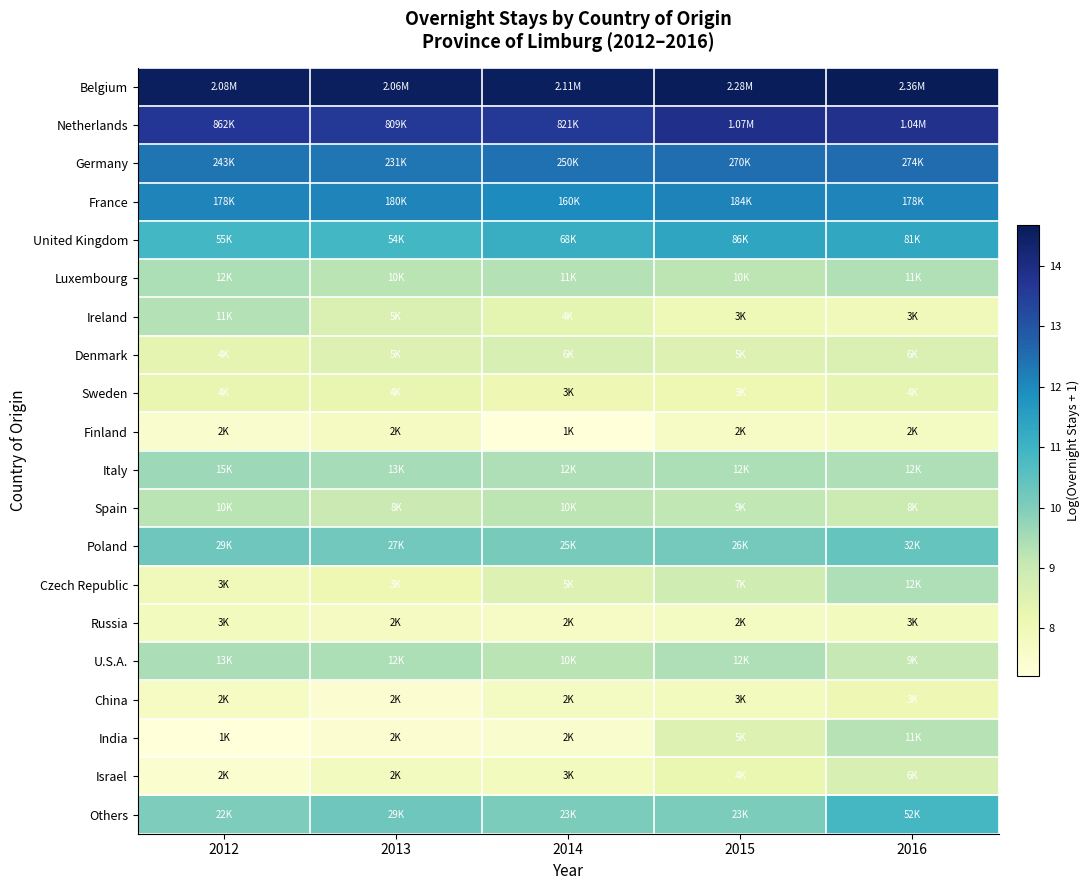

Which has a higher value, 2015 or 2014?

2015